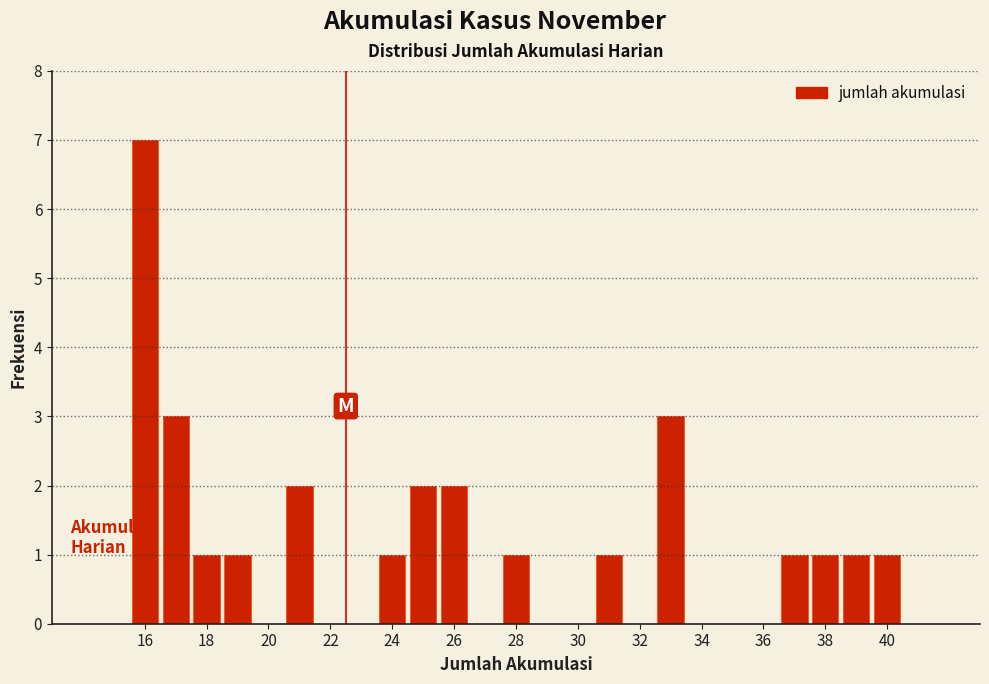

Over which range of the x-axis is the bar tallest?

15.5 to 16.5